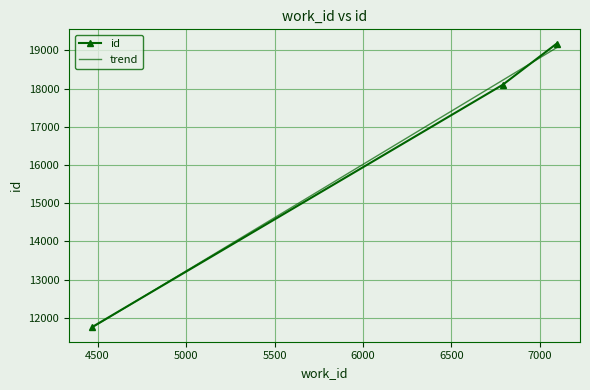

What is the change in value from 4470 to 6789?

+6335